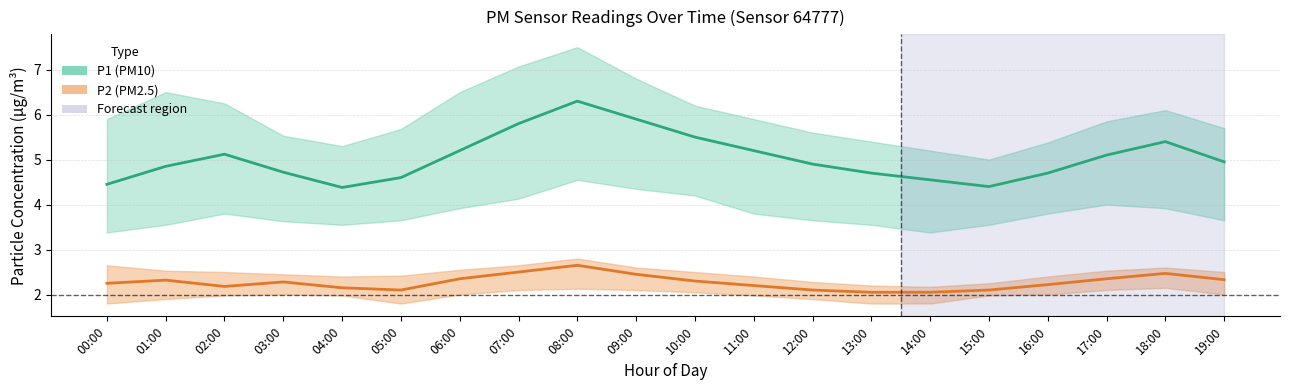

Reading left to right, extract all data points from this chart.

P1: 4.5	4.8	5.1	4.7	4.4	4.6	5.2	5.8	6.3	5.9	5.5	5.2	4.9	4.7	4.5	4.4	4.7	5.1	5.4	5.0
P2: 2.2	2.3	2.2	2.3	2.1	2.1	2.4	2.5	2.6	2.5	2.3	2.2	2.1	2.0	2.0	2.1	2.2	2.4	2.5	2.3